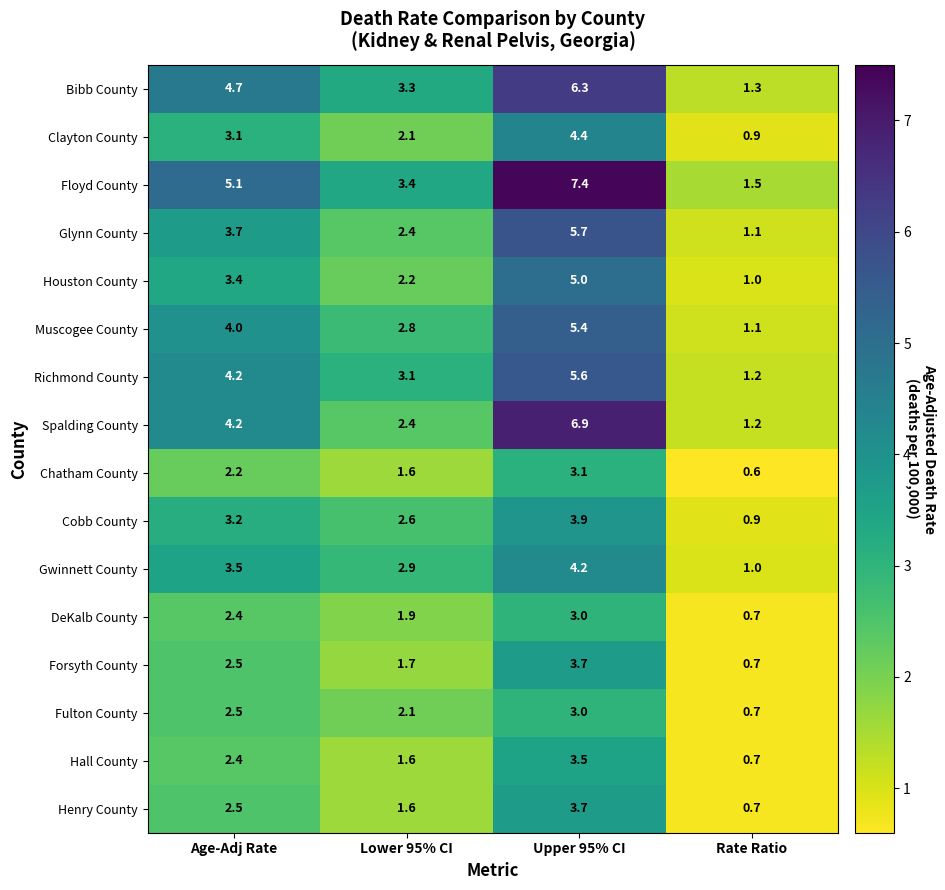

Which series has the largest range (max minus min)?

Floyd County